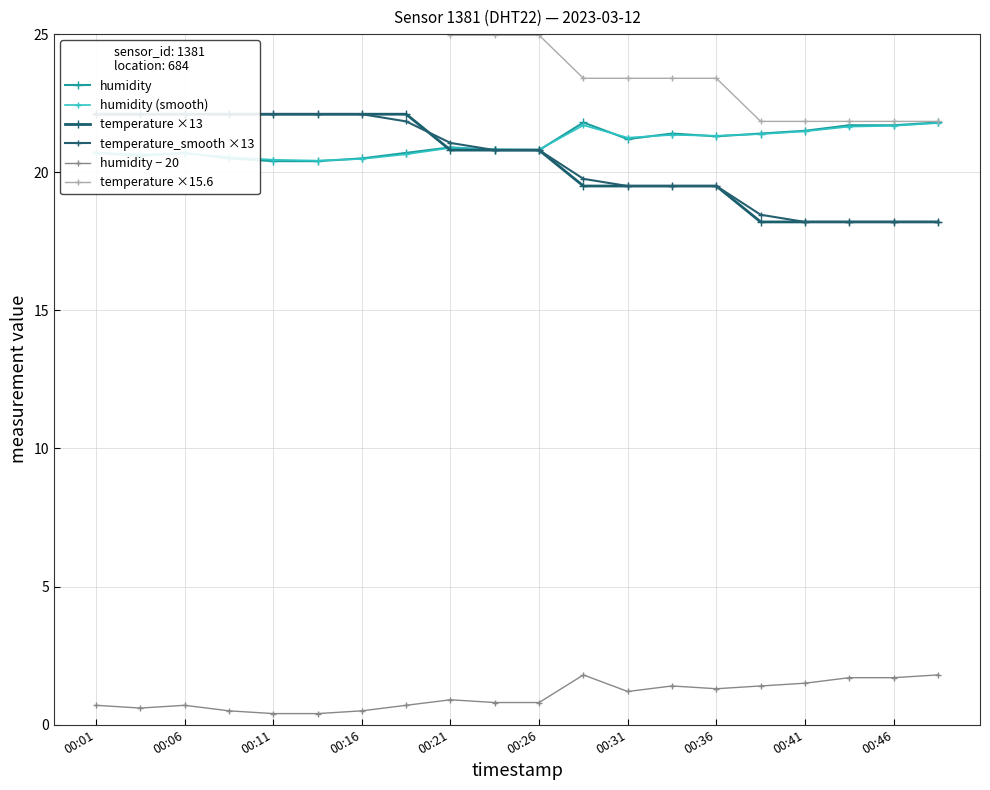

How many interior local valleys does the humidity series have?

3